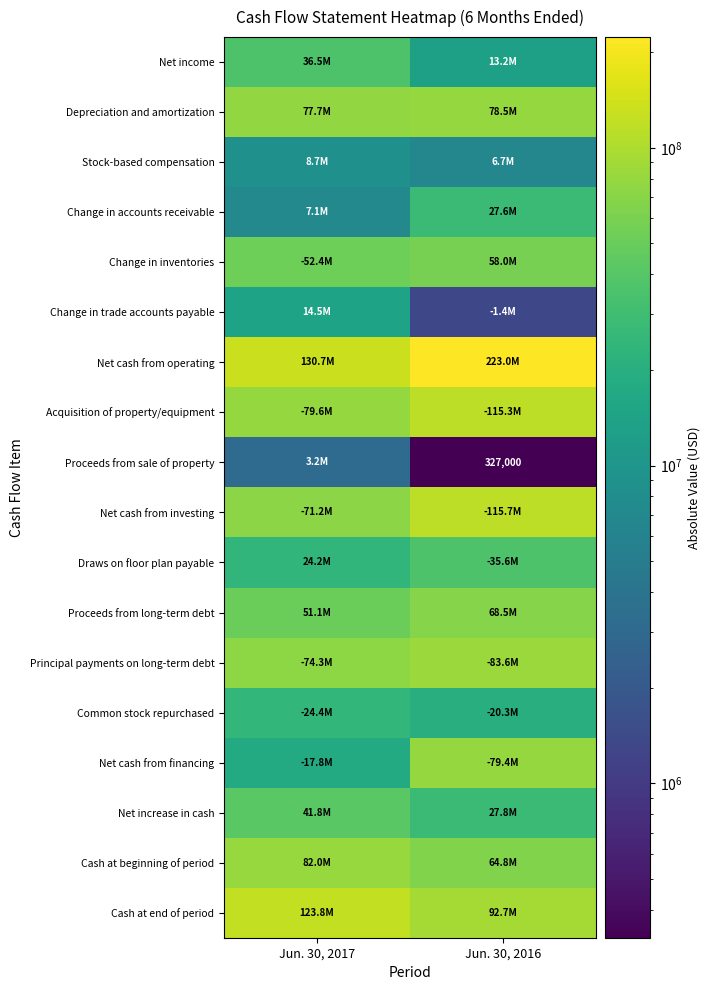

How many values in the Net cash from operating series are below 222956000?

1